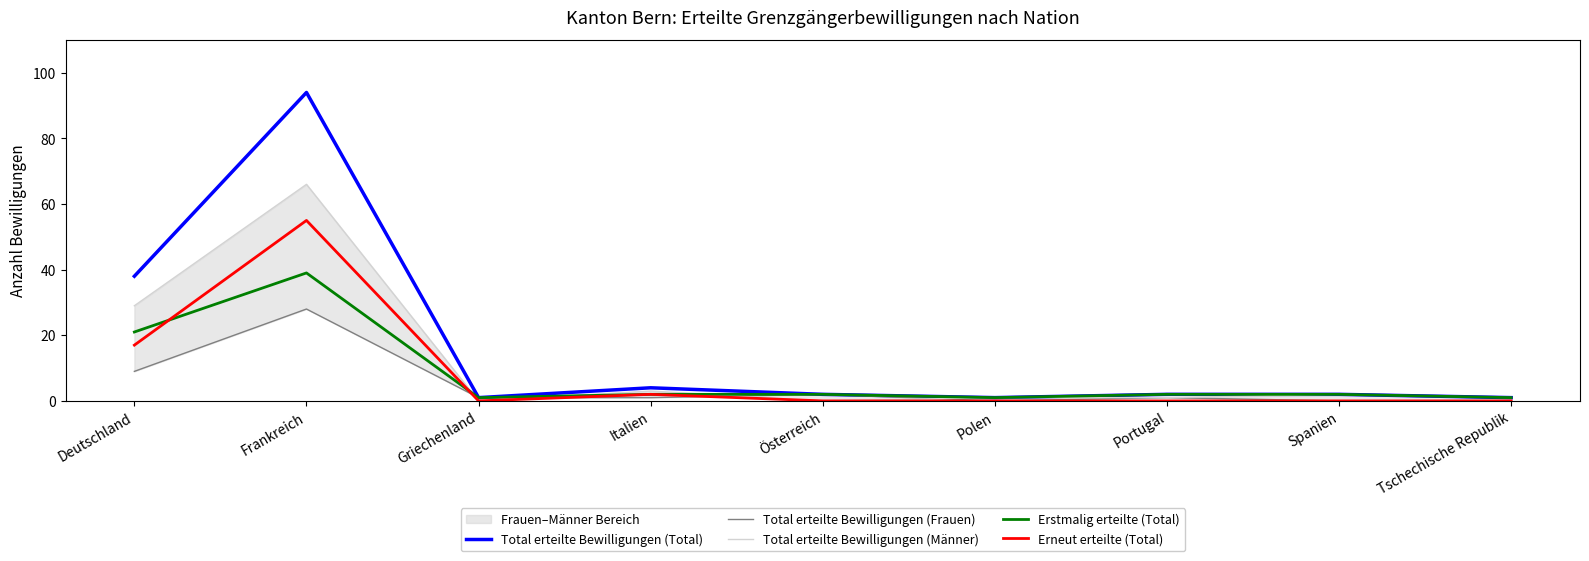

True or false: Erstmalig erteilte (Total) has a value of 39 at Frankreich.

True